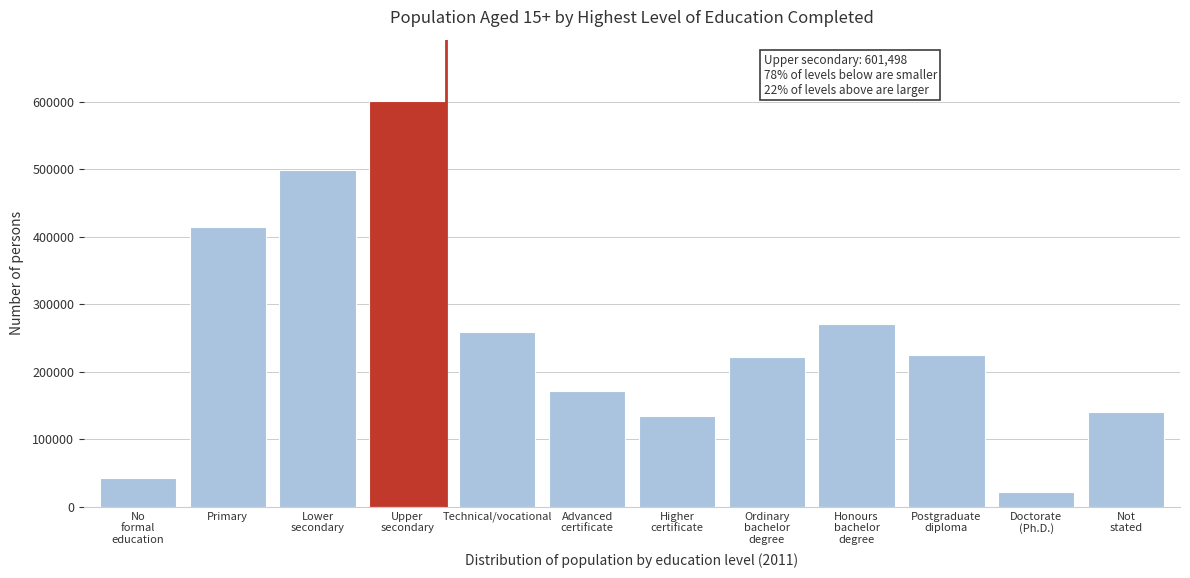

Reading left to right, transcribe all the data shown in this chart.

42387	414509	499489	601498	258697	171925	135122	221977	271301	224744	21970	139871